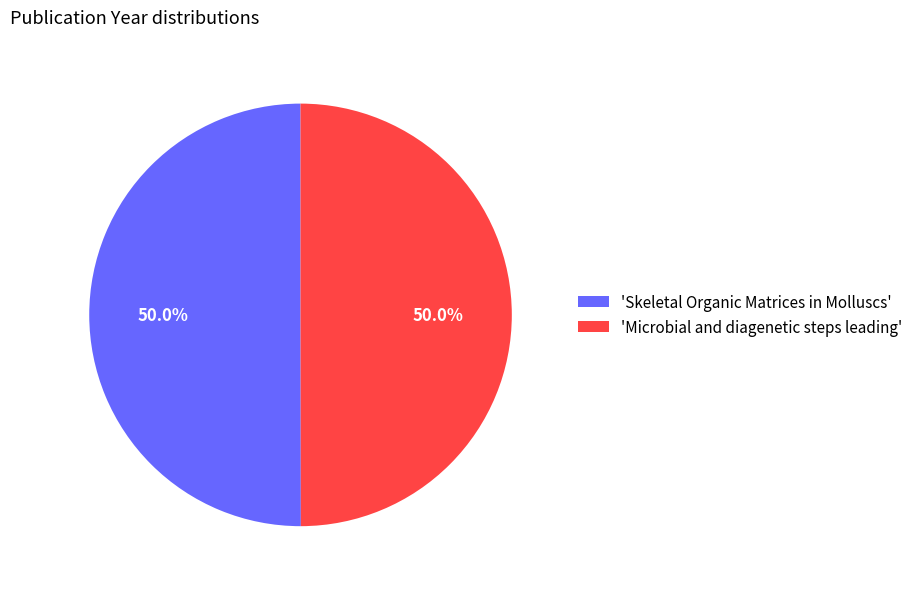

What is the ratio of the value at 'Skeletal Organic Matrices in Molluscs' to the value at 'Microbial and diagenetic steps leading'?

1.0